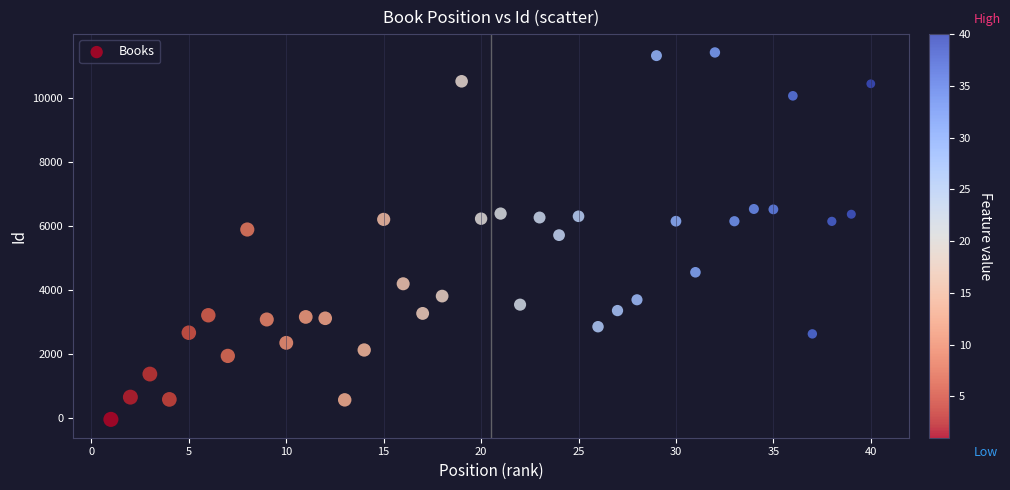

What is the range of Y values (max minus min)?

11455.4